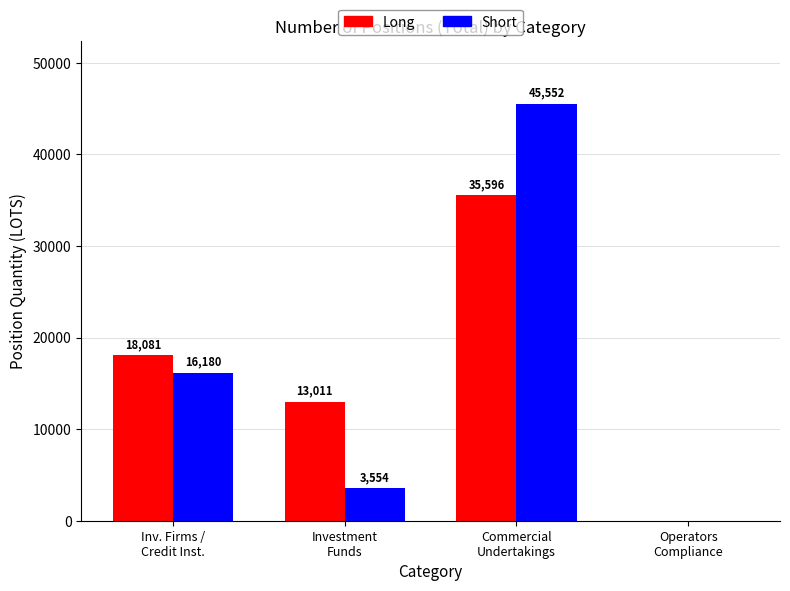

Which series has the widest spread of values?

Short